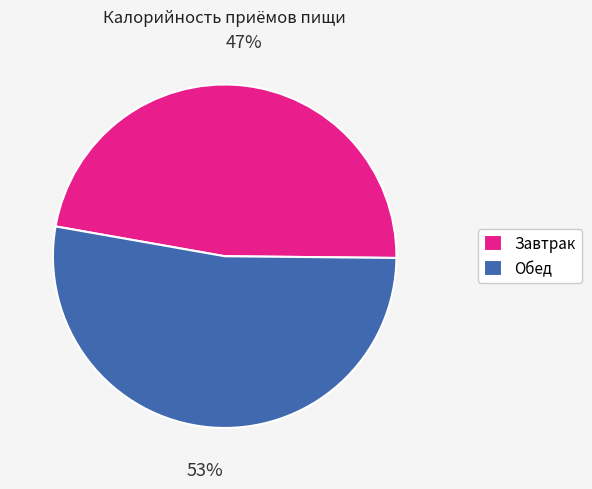

True or false: Завтрак accounts for 61% of the total.

False